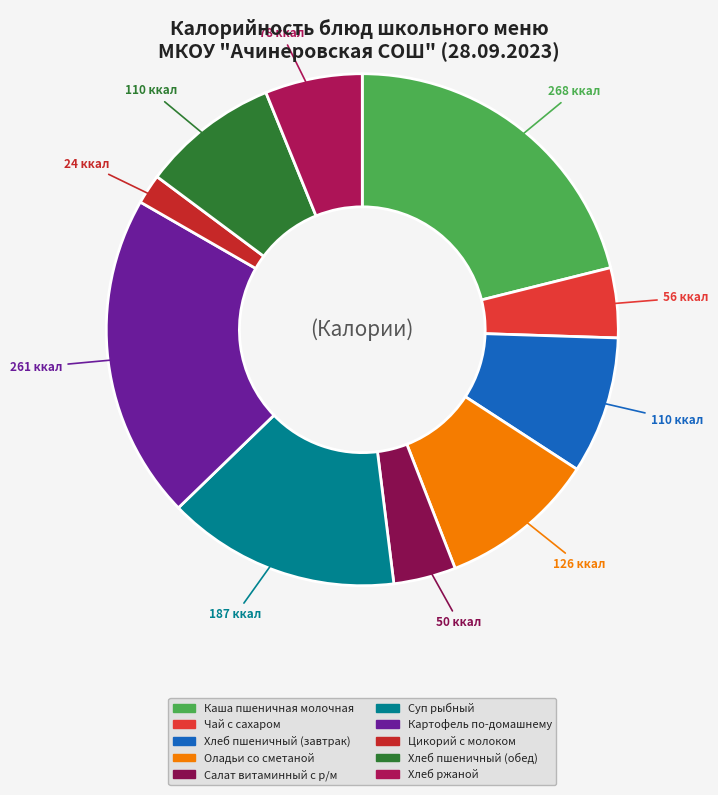

To the nearest percent, what is the difference between the largest and smallest slice percentages?

19%